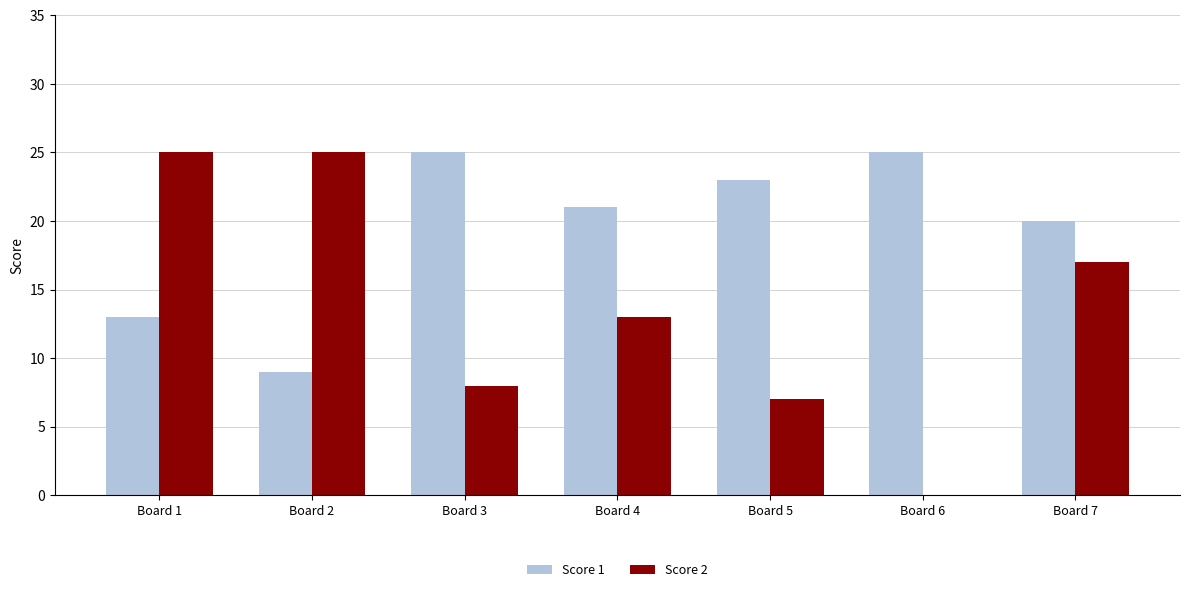

What is the sum of all Score 2 values?

95